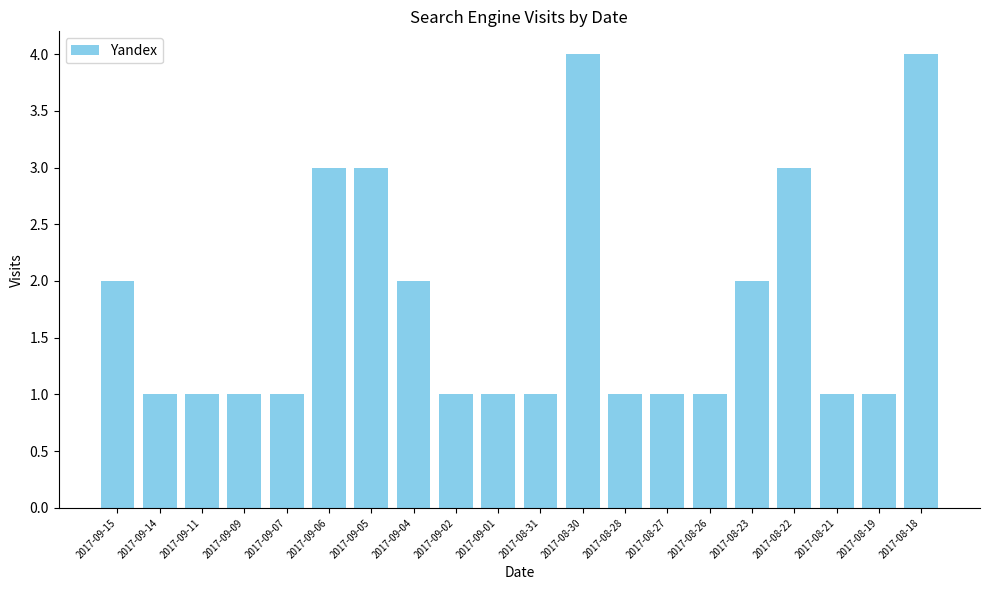

What is the average value?

2